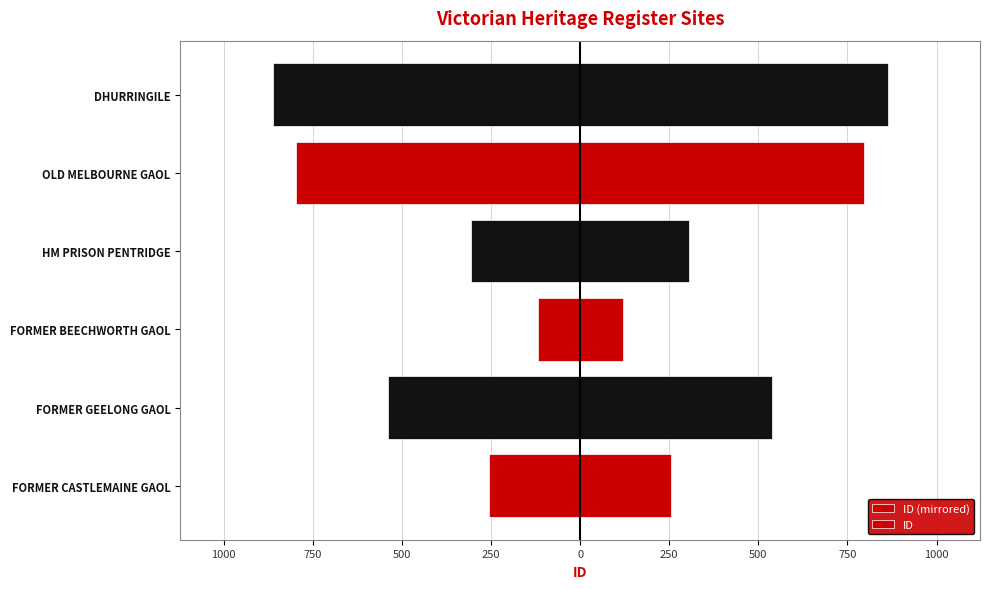

What is the value of the ID (mirrored) bar at the 6th from the left?

-863